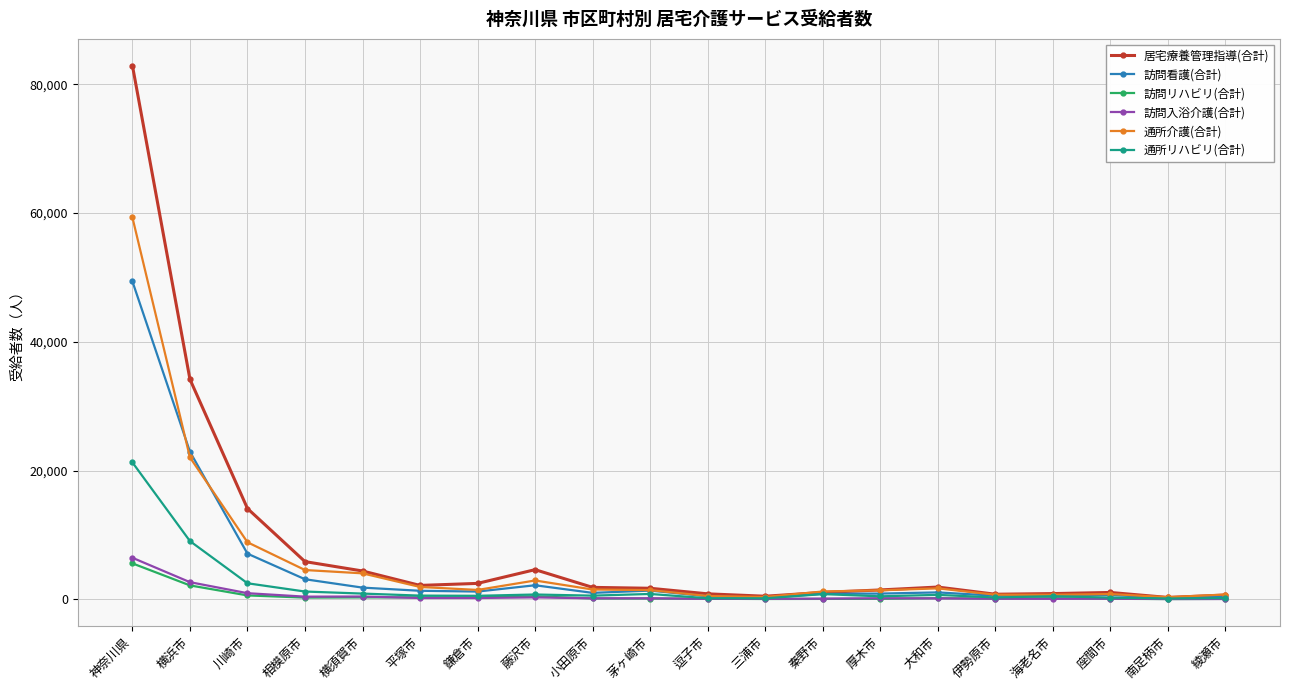

Where does the 訪問看護(合計) series first go above 1061?

神奈川県